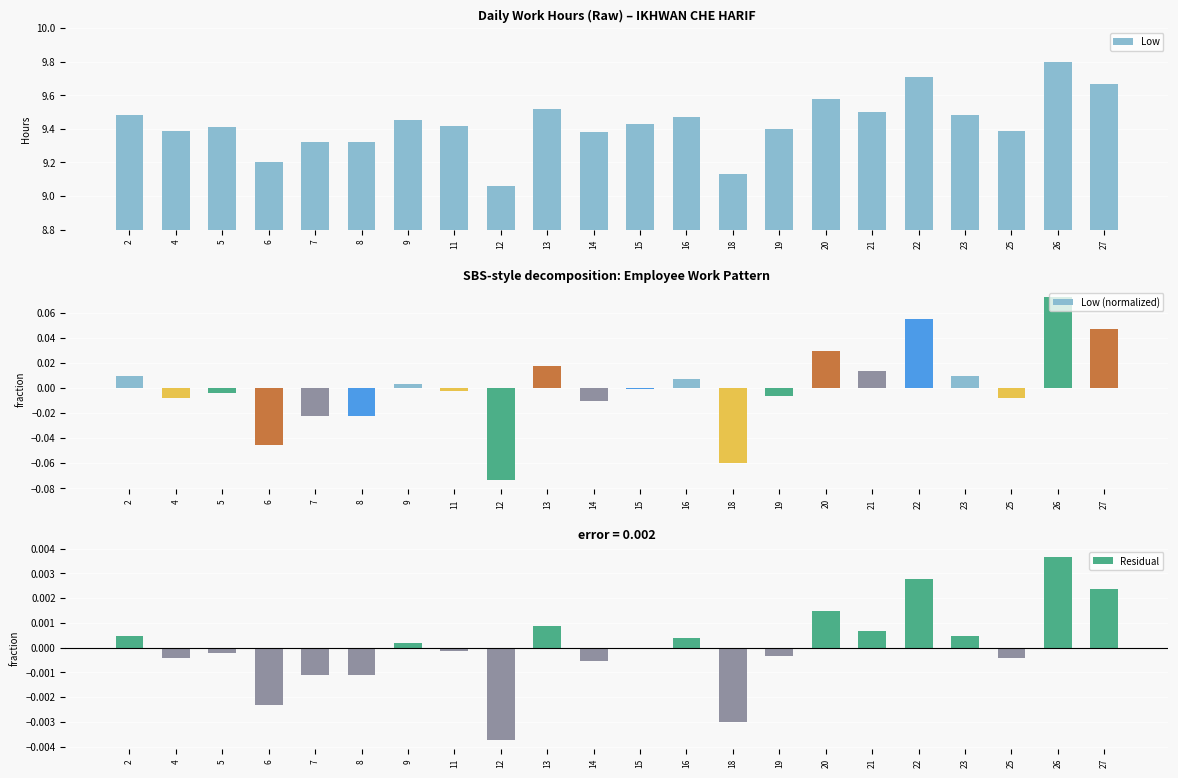

Rank the categories by Low value from lowest to highest.

12, 18, 6, 7, 8, 14, 4, 25, 19, 5, 11, 15, 9, 16, 2, 23, 21, 13, 20, 27, 22, 26